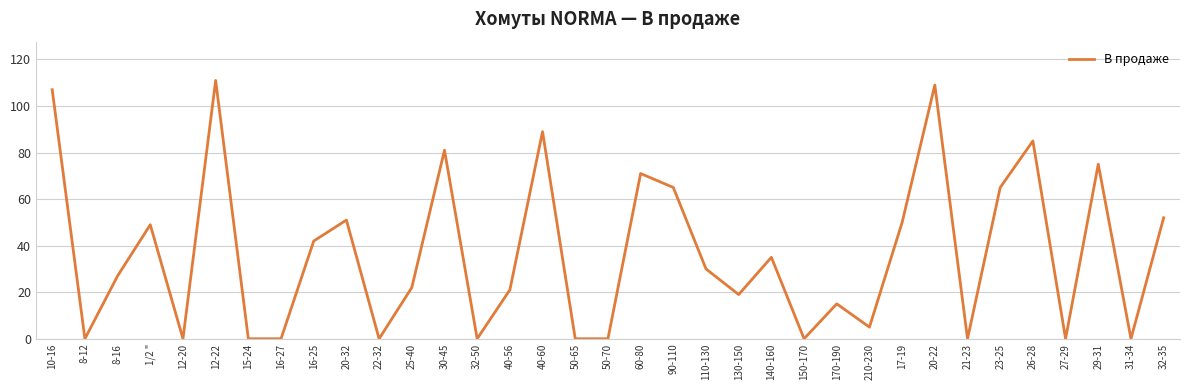

What is the difference between the maximum and minimum values?

111